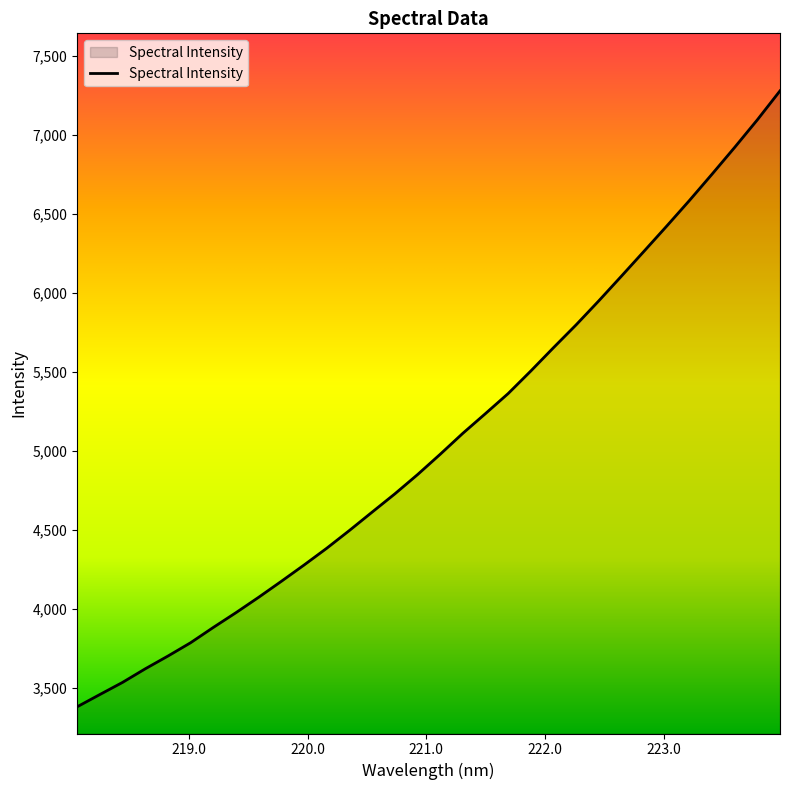

What is the difference between the maximum and minimum values?

3898.4